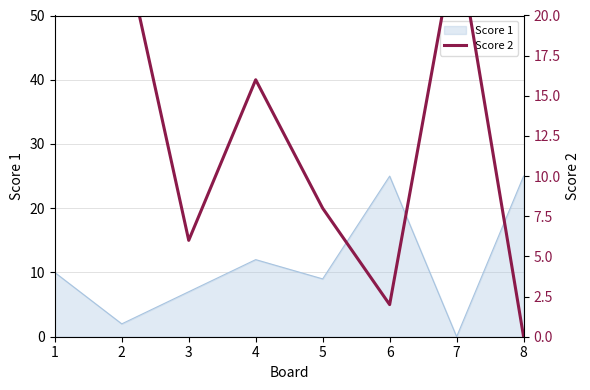

What is the average value?

13